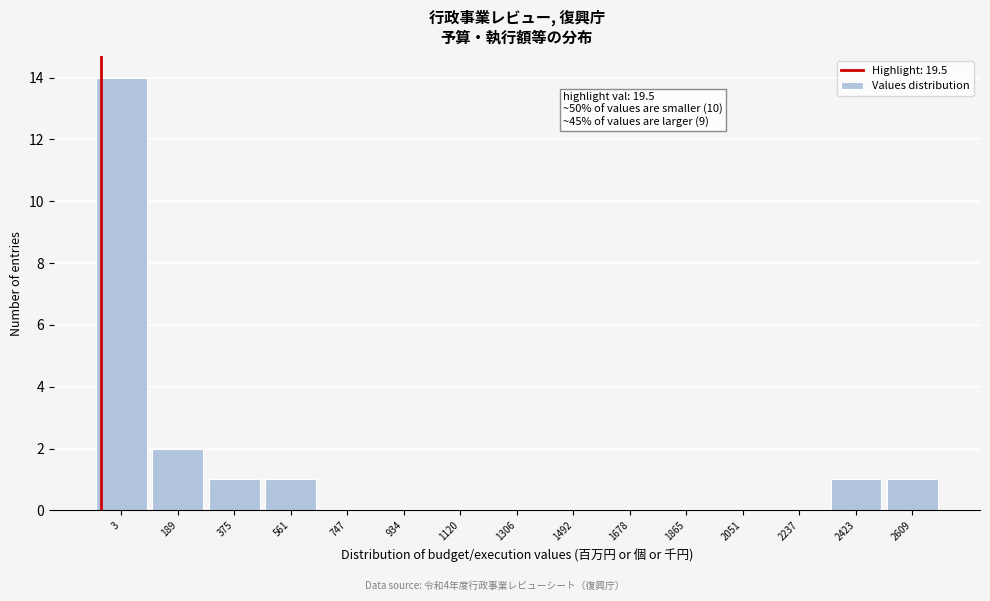

Reading left to right, extract all data points from this chart.

3=14	189=2	375=1	561=1	747=0	934=0	1120=0	1306=0	1492=0	1678=0	1865=0	2051=0	2237=0	2423=1	2609=1